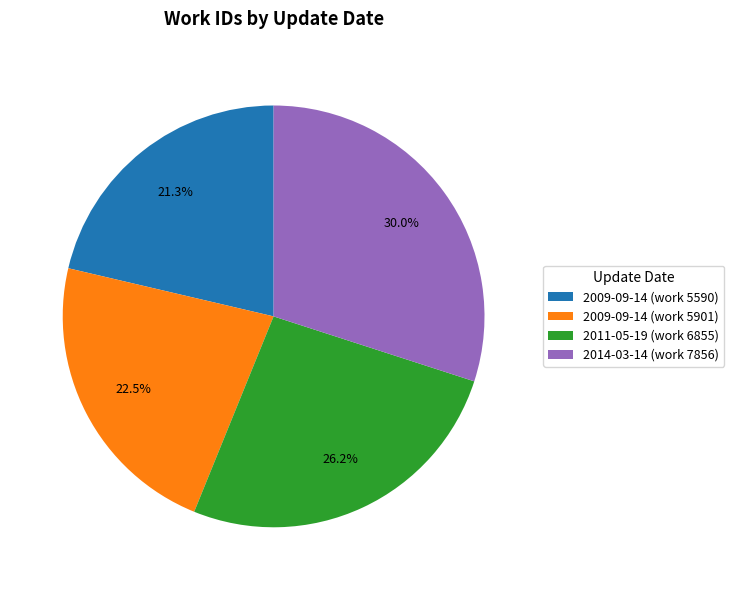

Combined, do 2014-03-14 (work 7856) and 2009-09-14 (work 5901) account for over 50%?

Yes